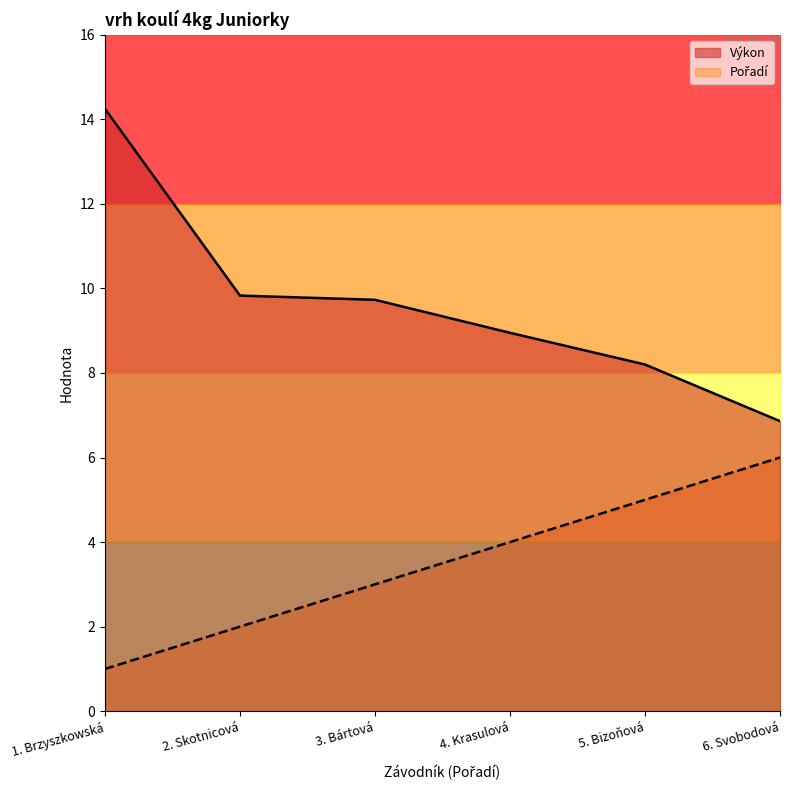

True or false: Pořadí and Výkon cross at least once.

False